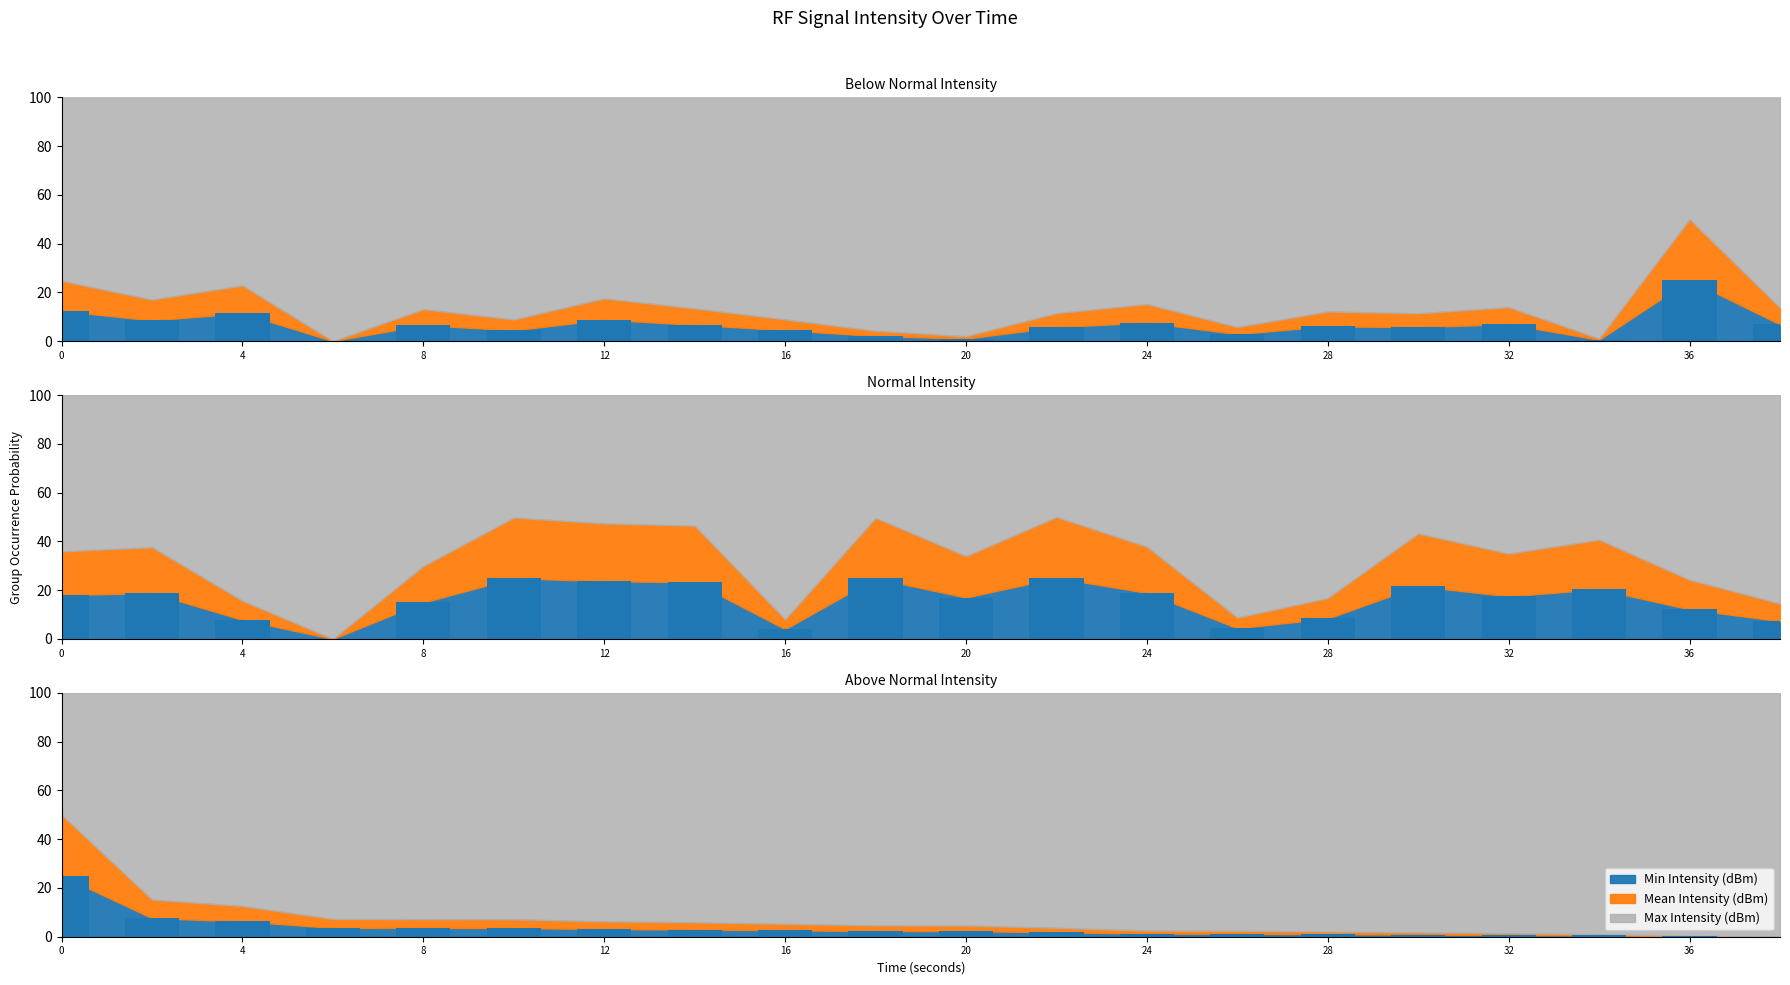

Read the value at 20.

2.3